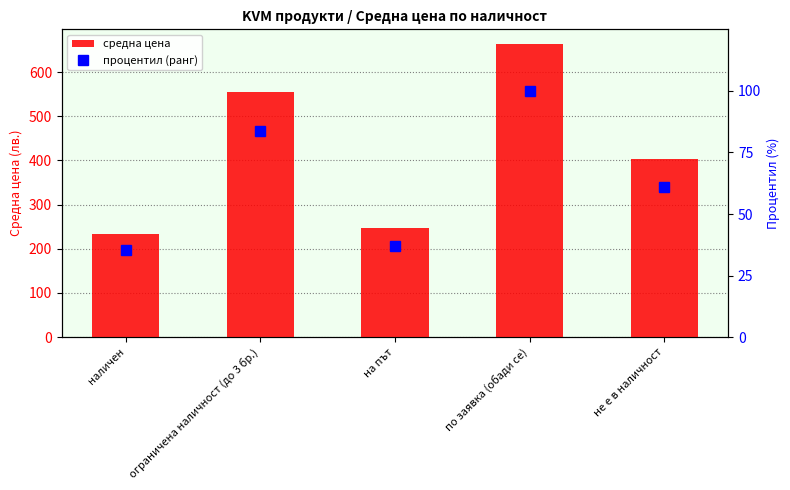

What are all the series names shown in the legend?

средна цена, процентил (ранг)